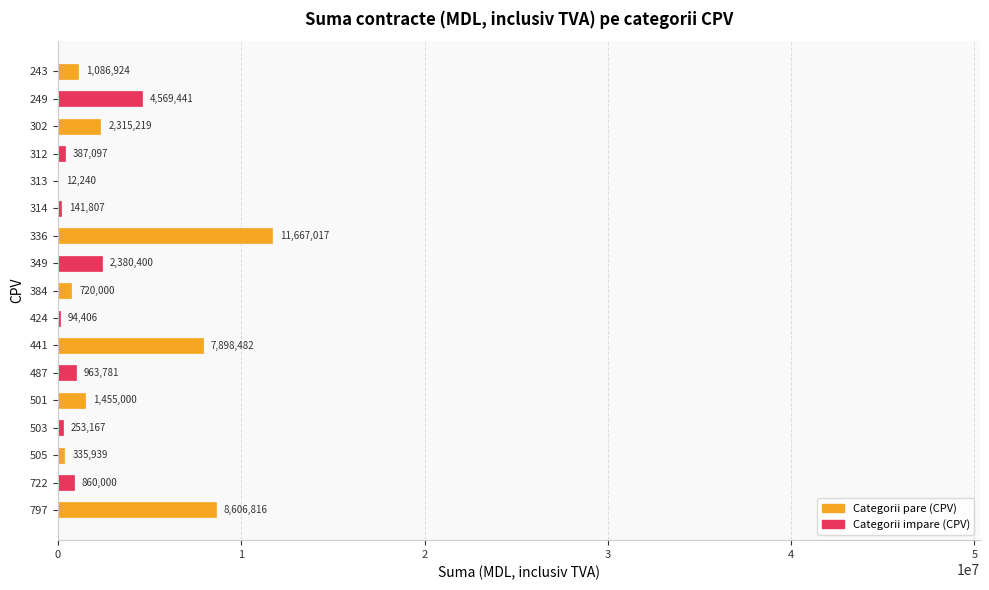

Which category has the highest value across all series?

336